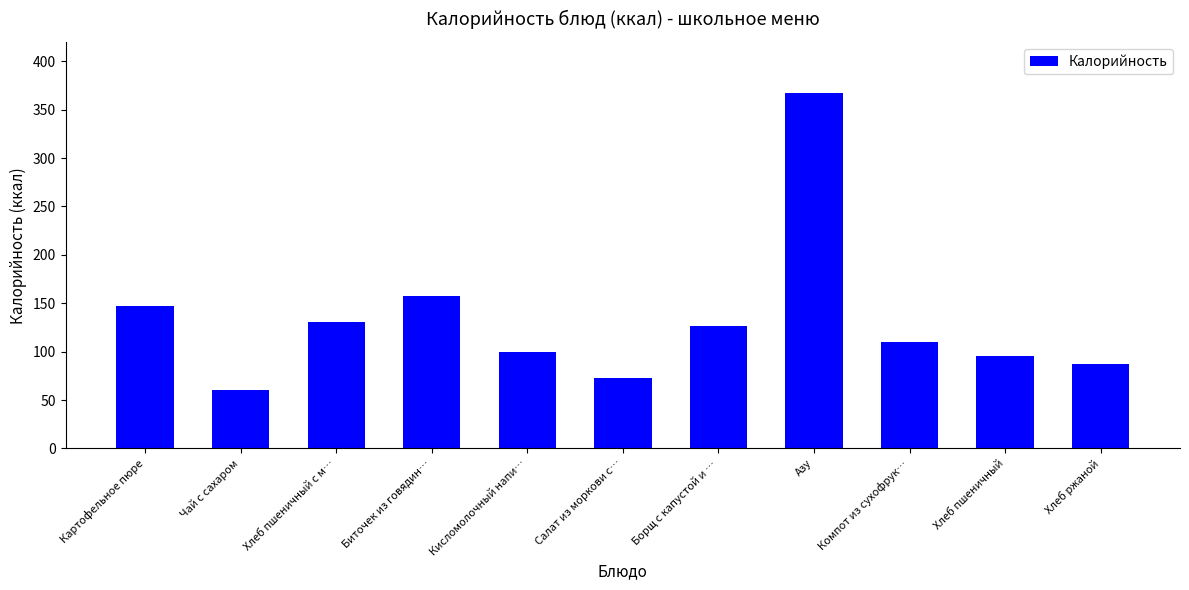

What is the average value?

132